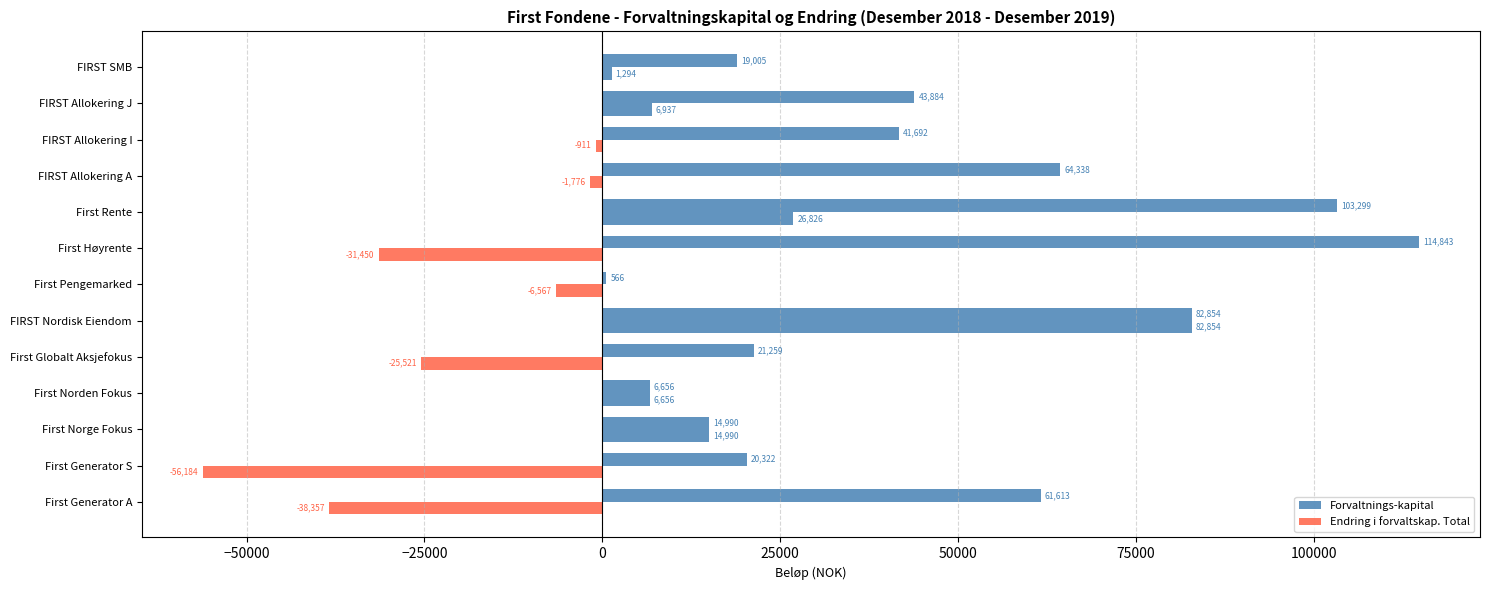

What is the difference between the second highest and second lowest values in the Forvaltnings-kapital series?

96643